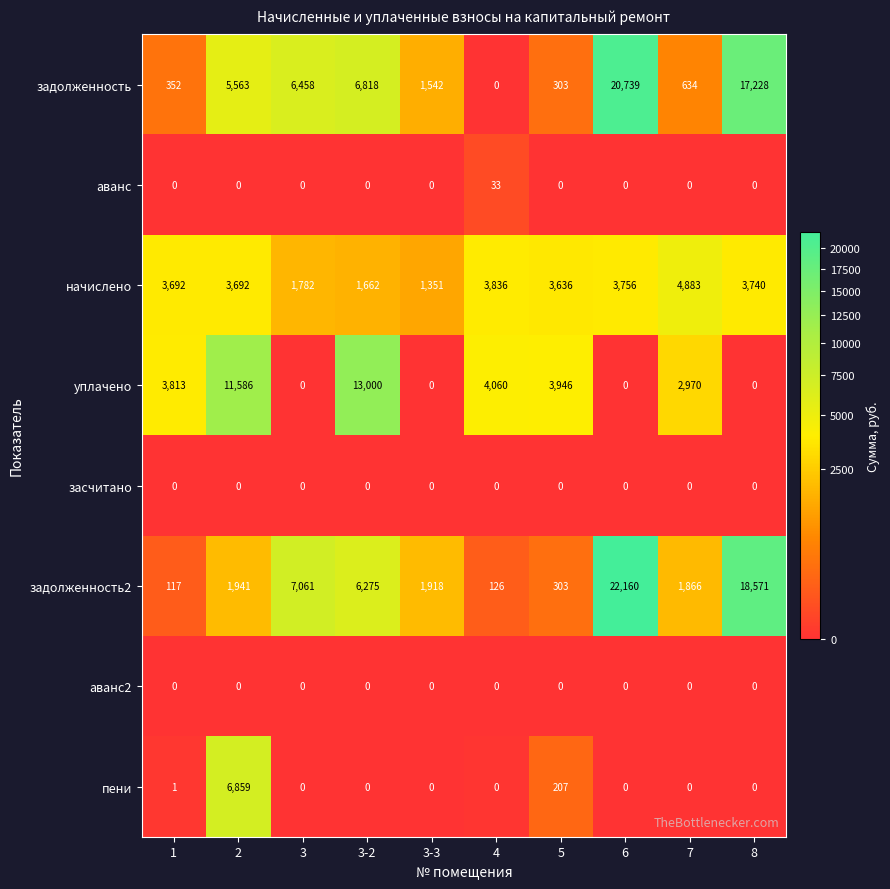

Between 3 and 7, which series saw the biggest shift?

задолженность